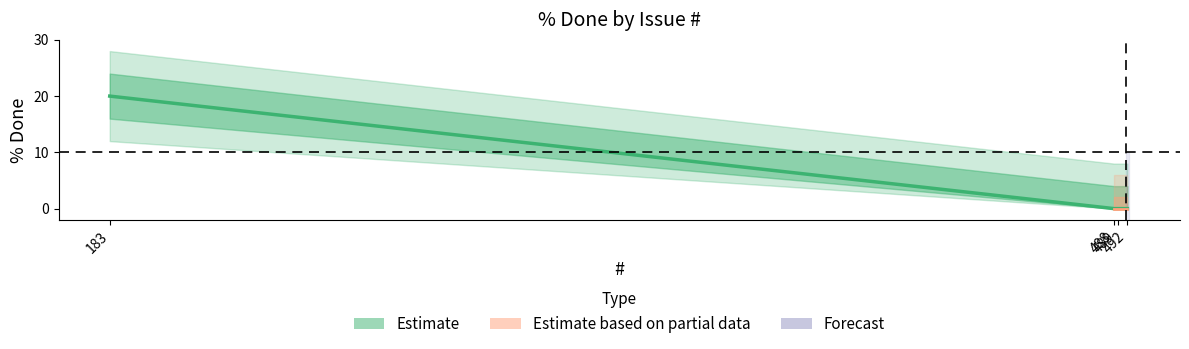

The chart shows a value of -6 at 489. True or false?

False